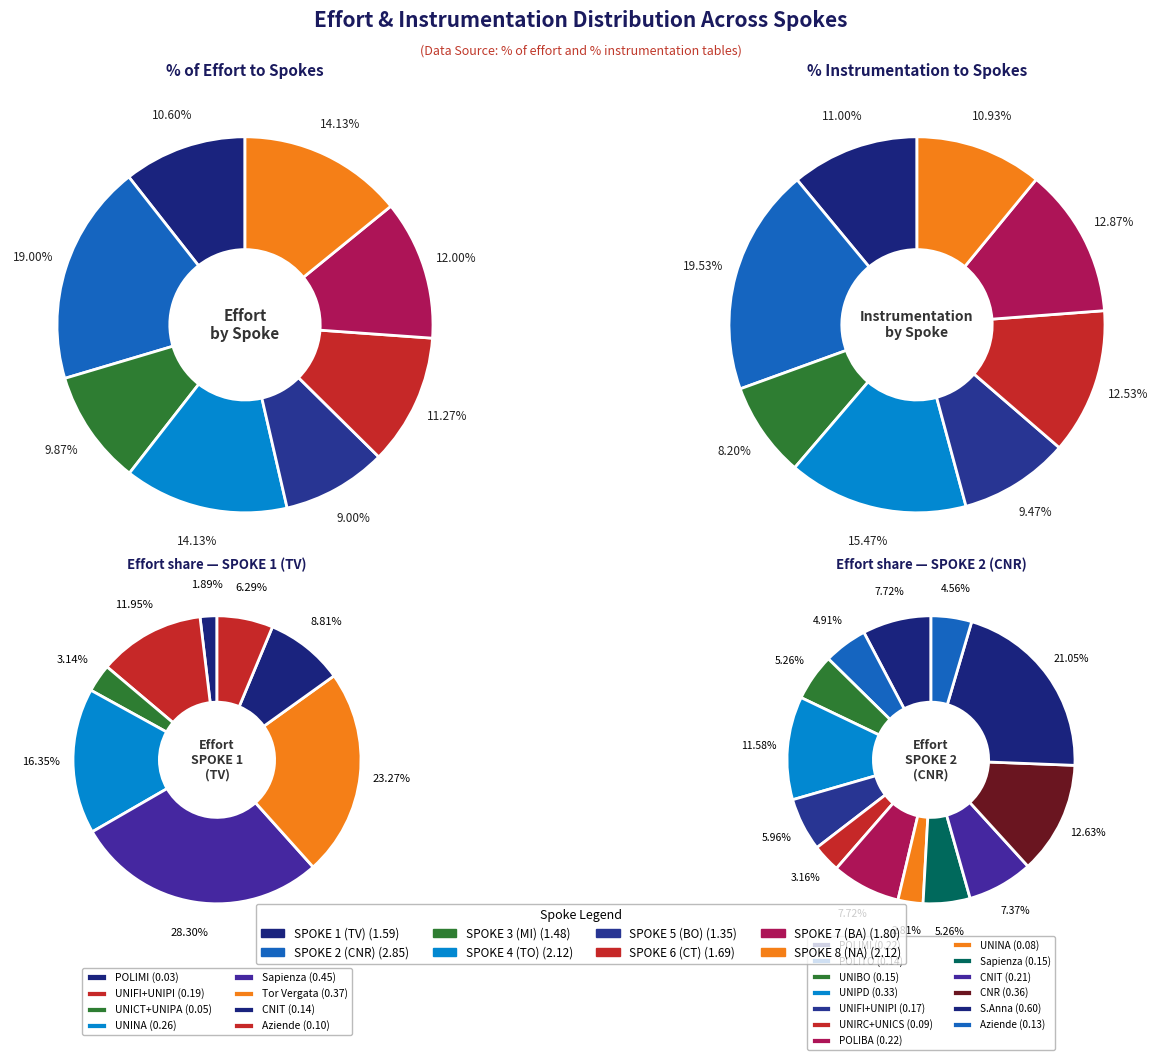

To the nearest percent, what is the average slice percentage?

7%